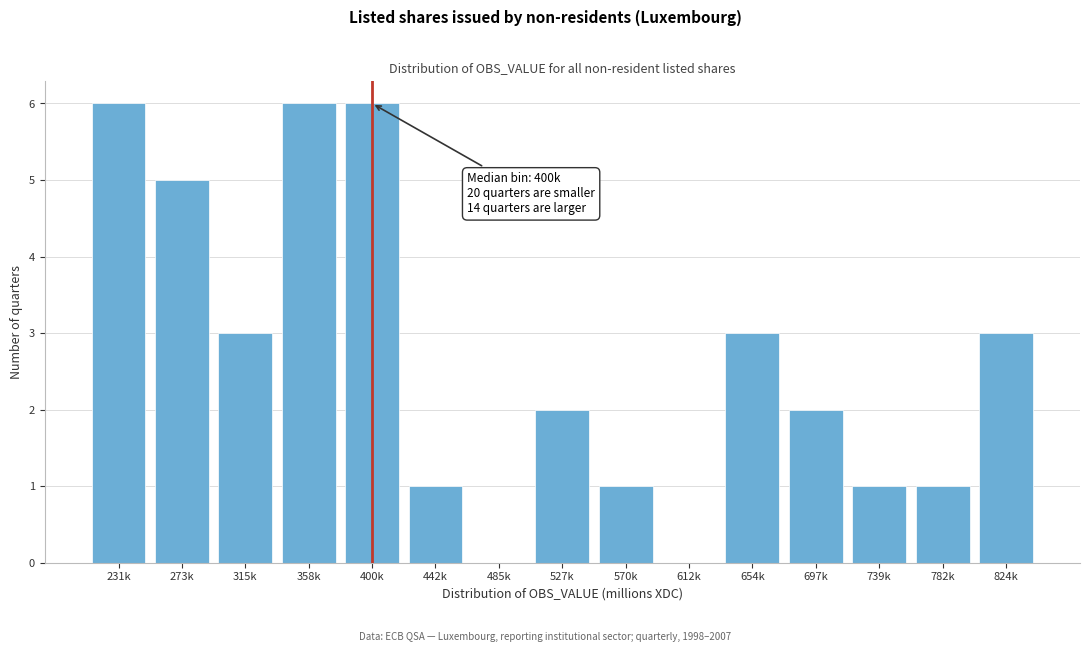

Reading left to right, extract all data points from this chart.

231k=6	273k=5	315k=3	358k=6	400k=6	442k=1	485k=0	527k=2	570k=1	612k=0	654k=3	697k=2	739k=1	782k=1	824k=3